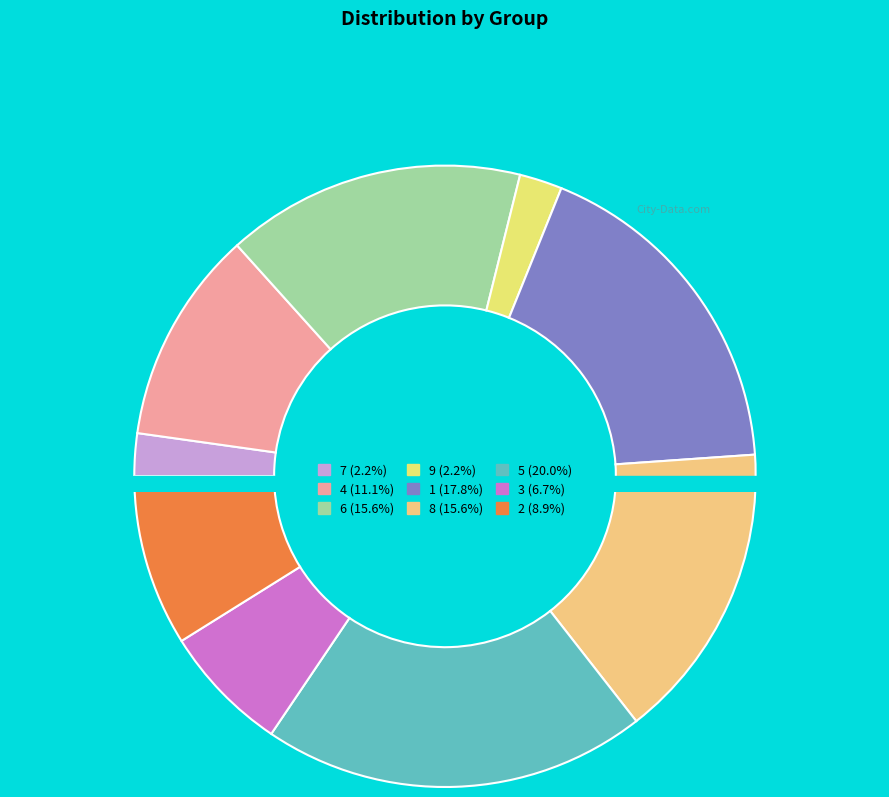

Does 3 account for over 50% of the chart?

No